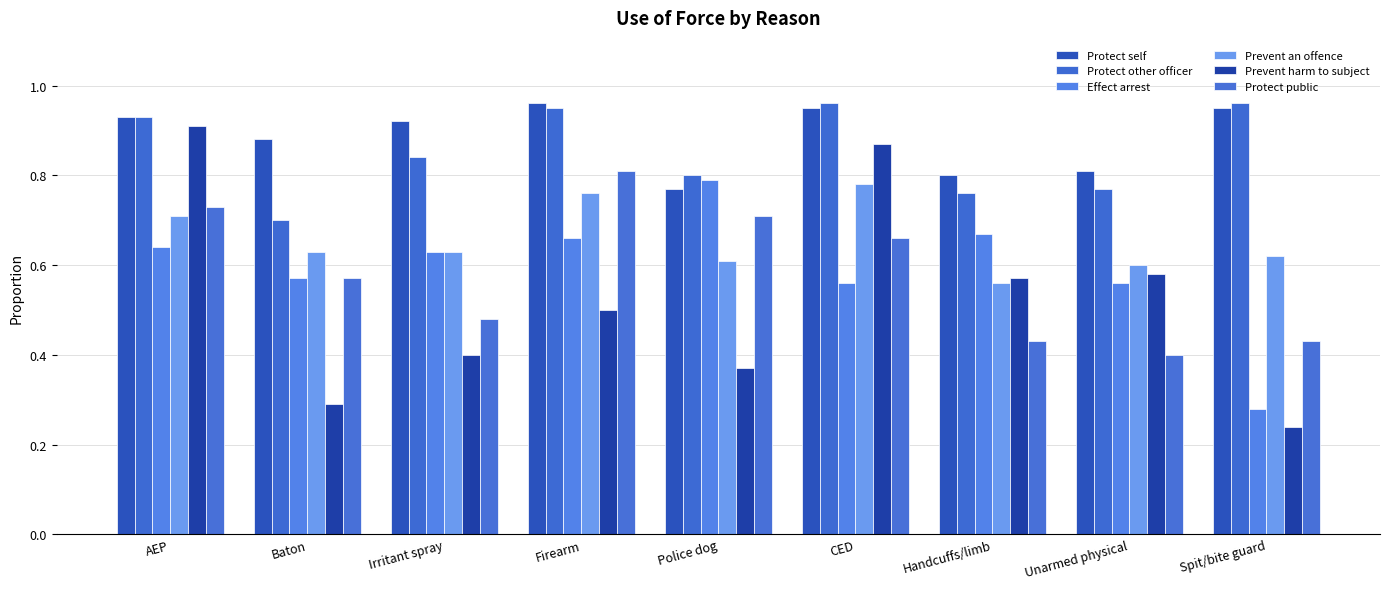

Which category has the lowest value in the Protect public series?

Unarmed physical